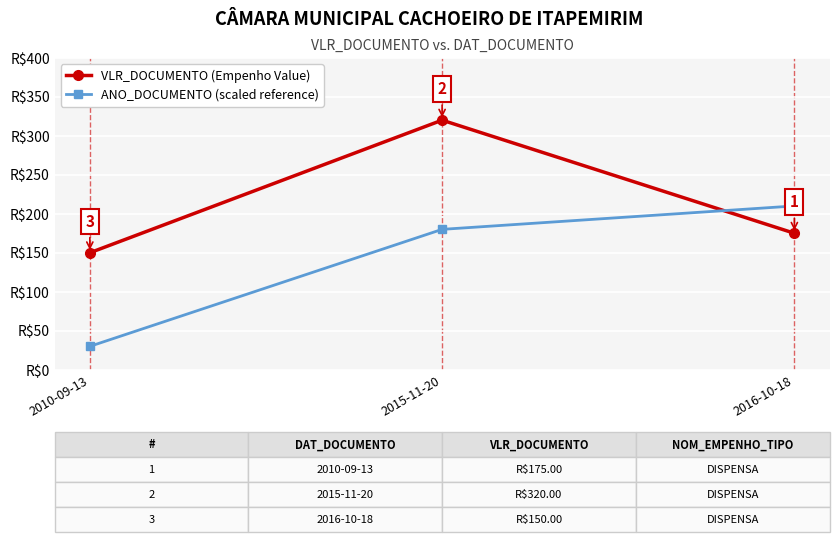

At which category is the sum across all series the highest?

2015-11-20